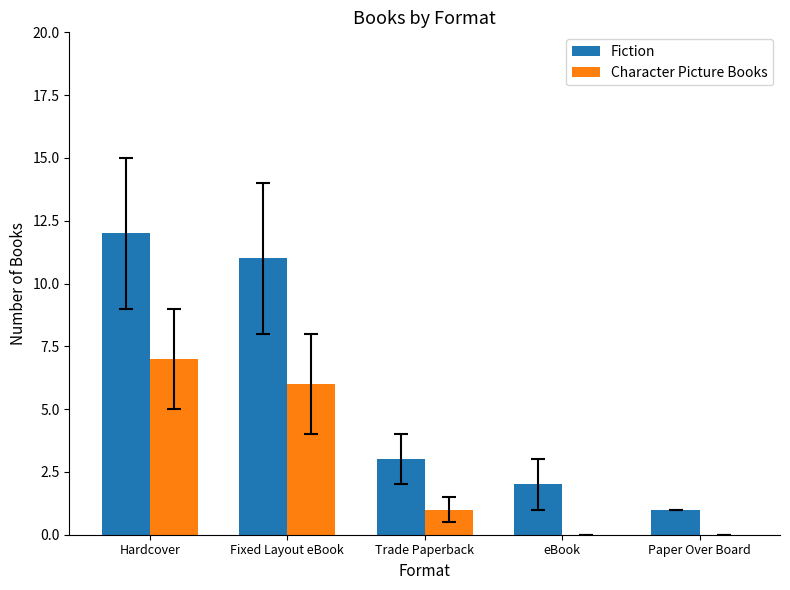

Which category has the highest value in the Character Picture Books series?

Hardcover